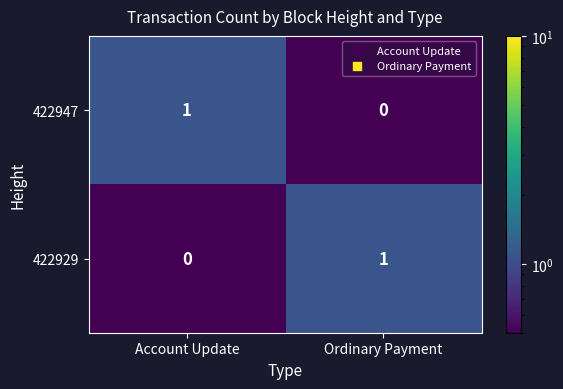

The 422929 series shows 1 at Ordinary Payment. True or false?

True